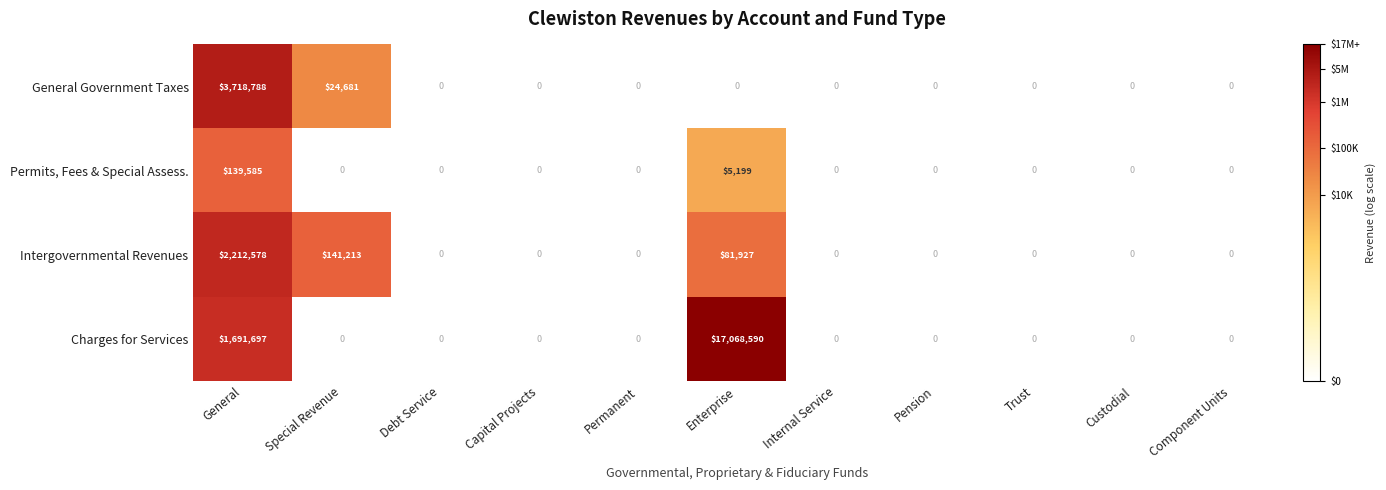

The Permits, Fees & Special Assess. series shows 0 at Internal Service. True or false?

True